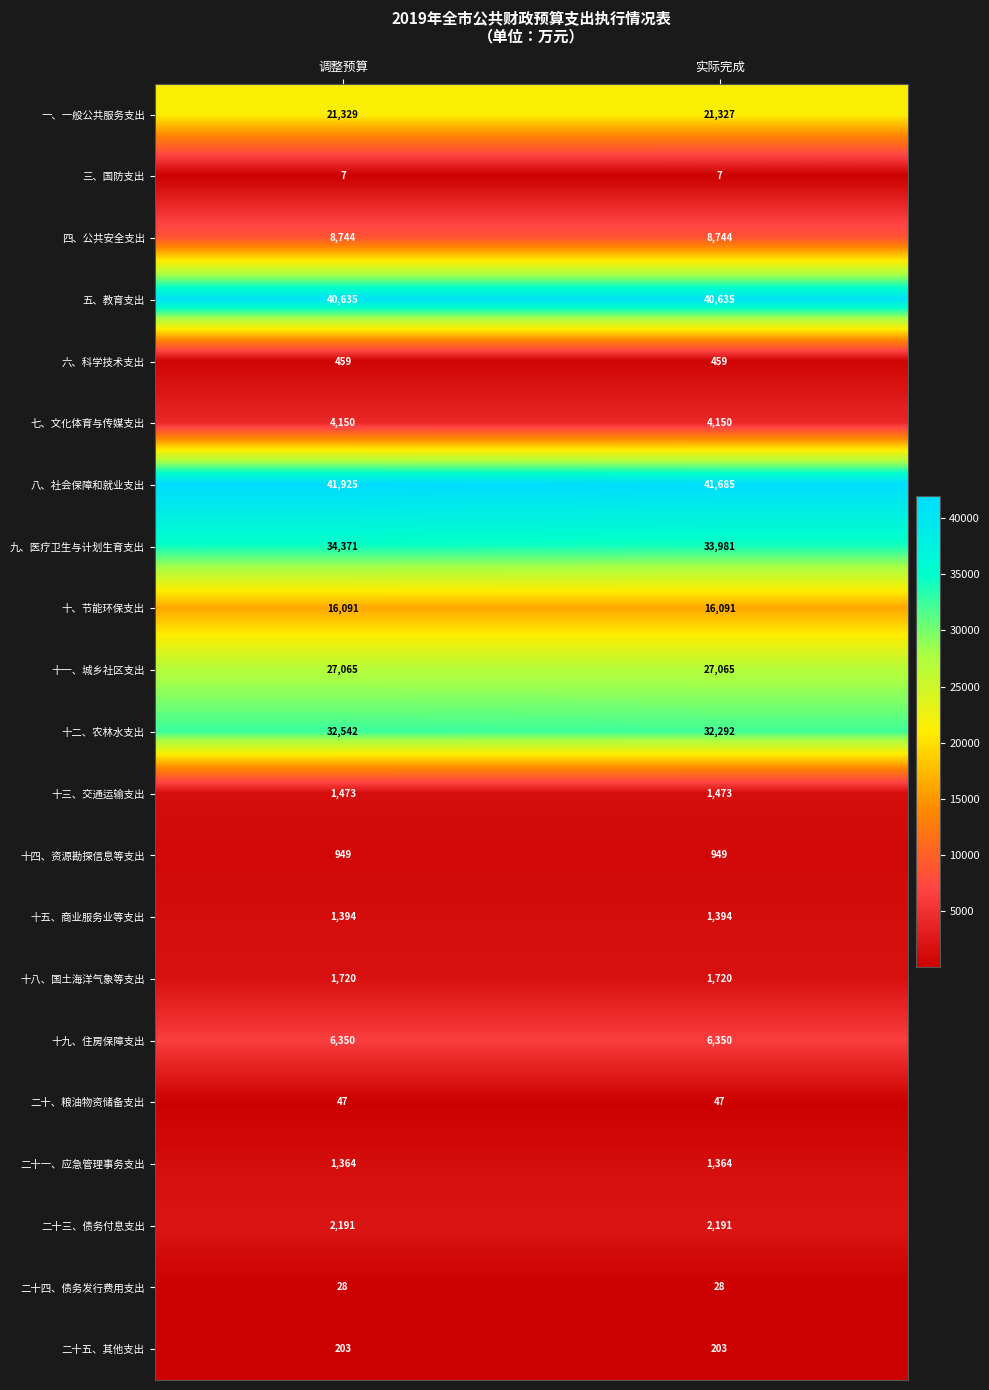

What is the sum of all 二十三、债务付息支出 values?

4382